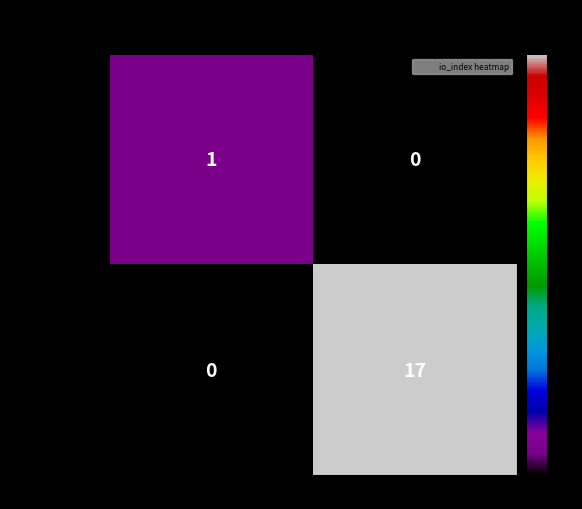

Reading right to left, list all the values displayed in this chart.

446f347a...eff3f: 0	1
a720b5d8...aca: 17	0